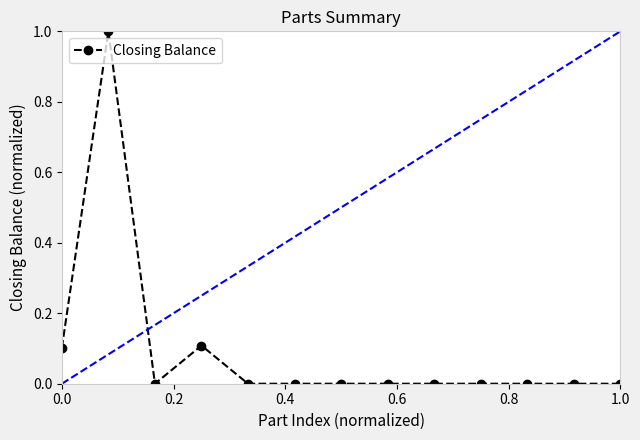

What is the sum of all values?

1.2